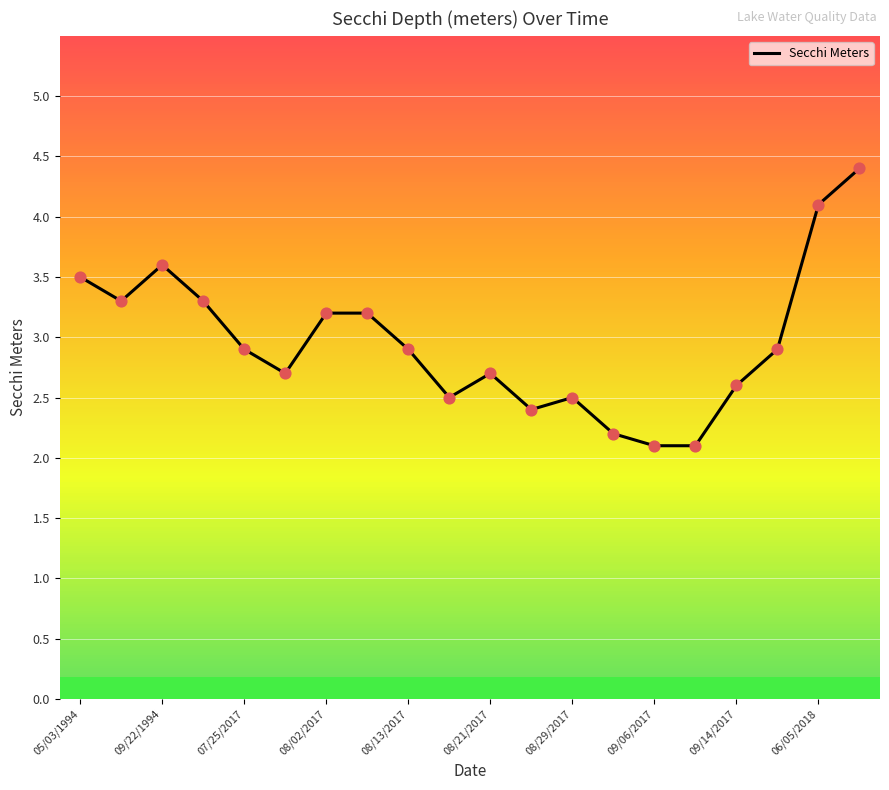

What is the greatest value displayed?

4.4